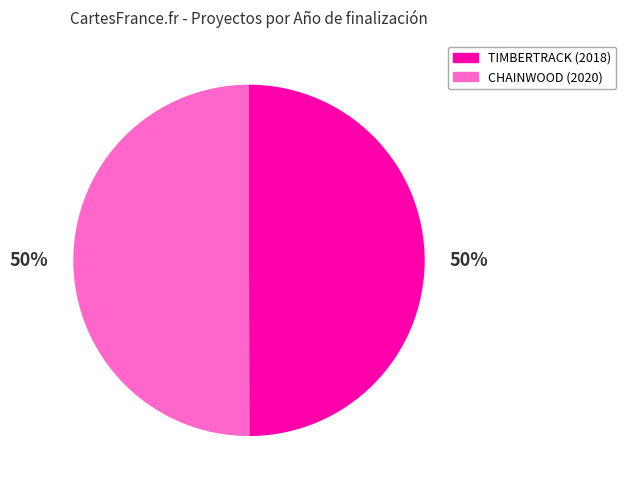

To the nearest percent, what is the average slice percentage?

50%